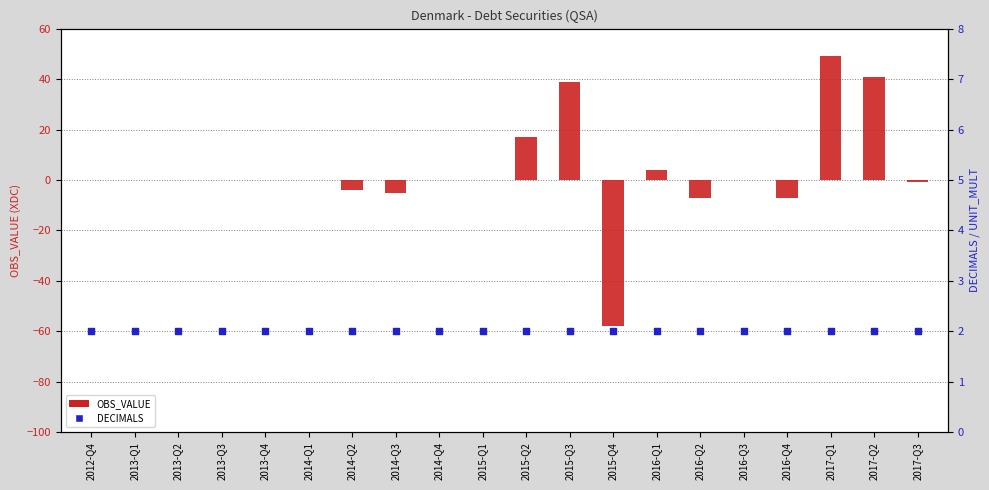

Which series reaches the minimum Y coordinate?

OBS_VALUE